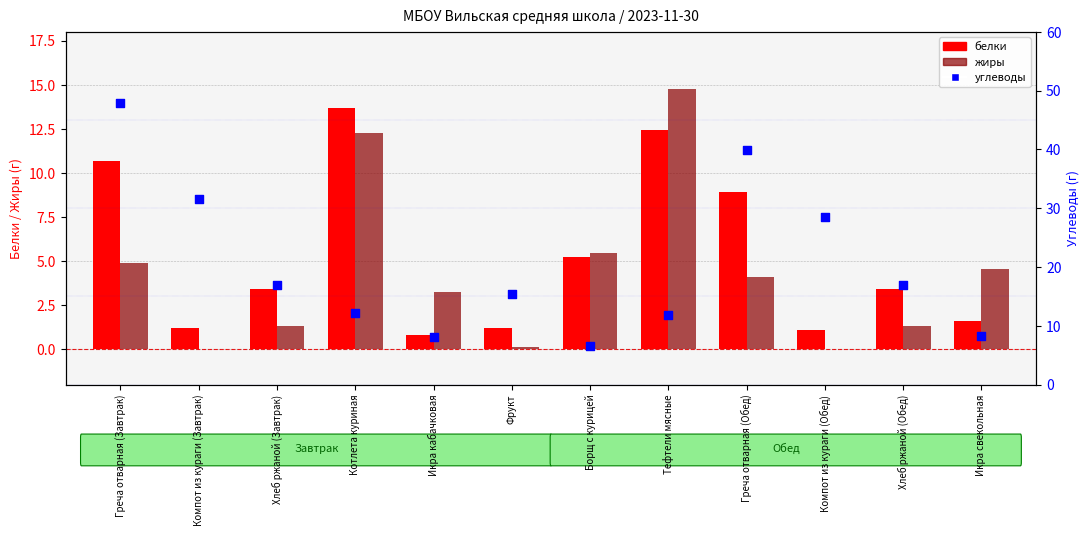

Which series has the largest Y range (max minus min)?

углеводы